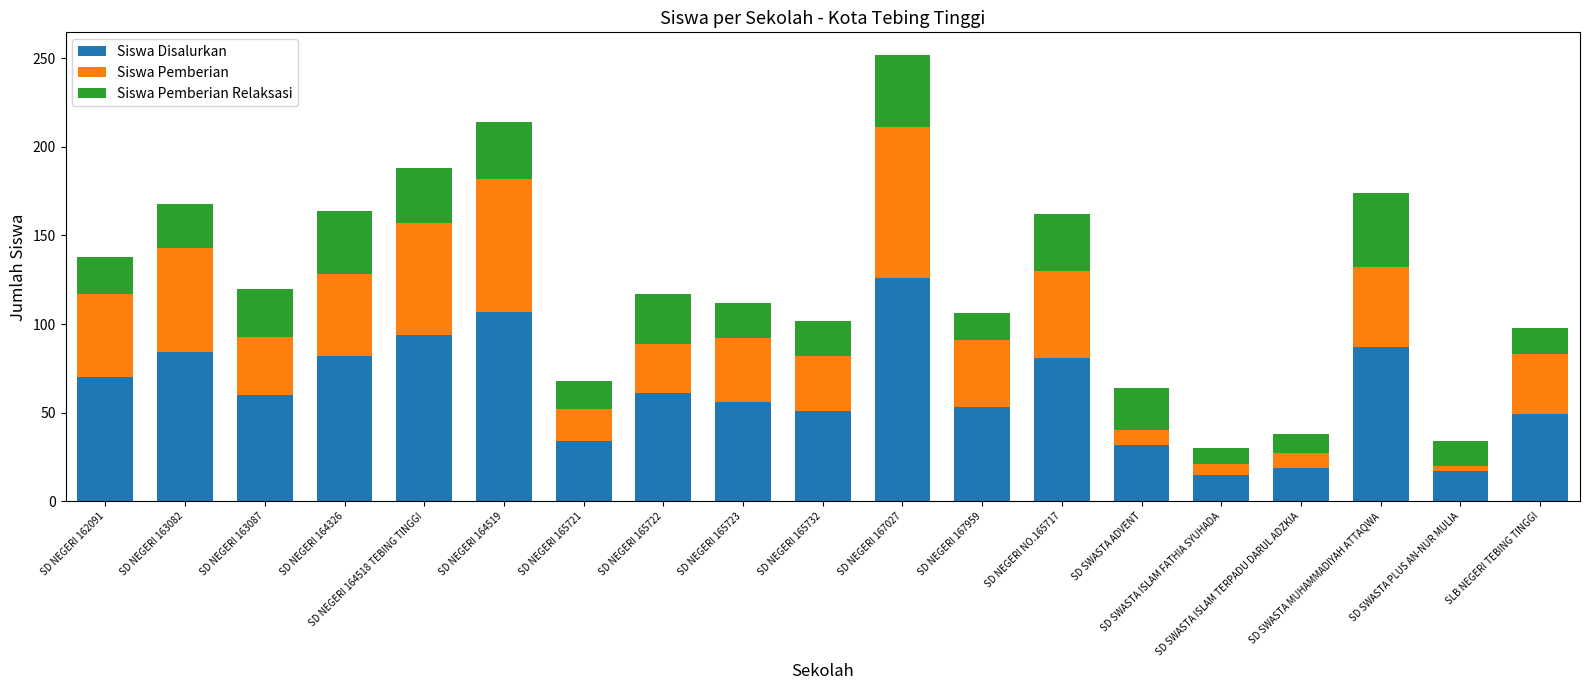

What is the maximum value for Siswa Disalurkan?

126